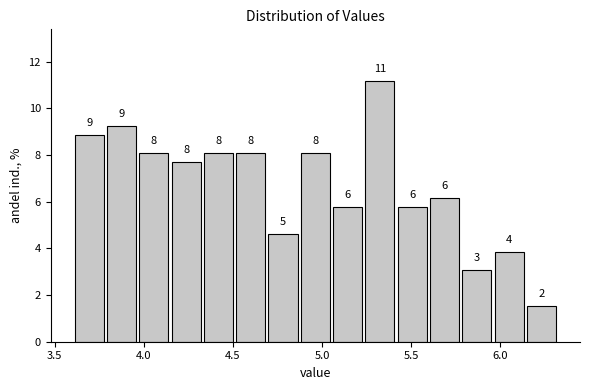

Read against the x-axis, roughly where is the centre of the tallest bar?

5.30